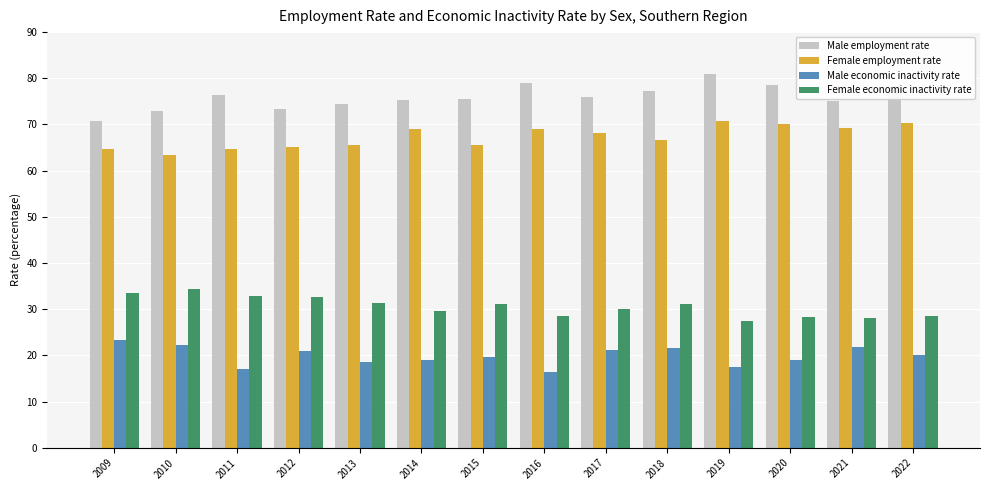

Read the Male employment rate value at 2022.

78.3